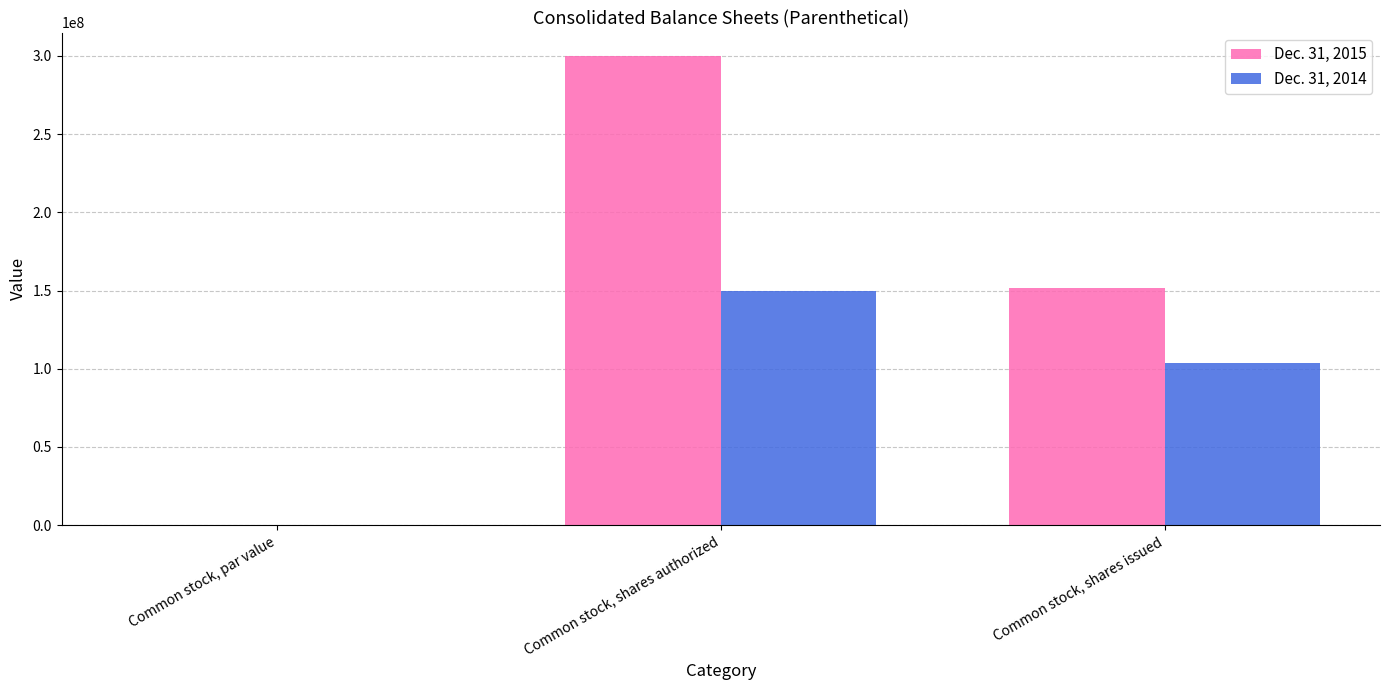

Which series has the widest spread of values?

Dec. 31, 2015